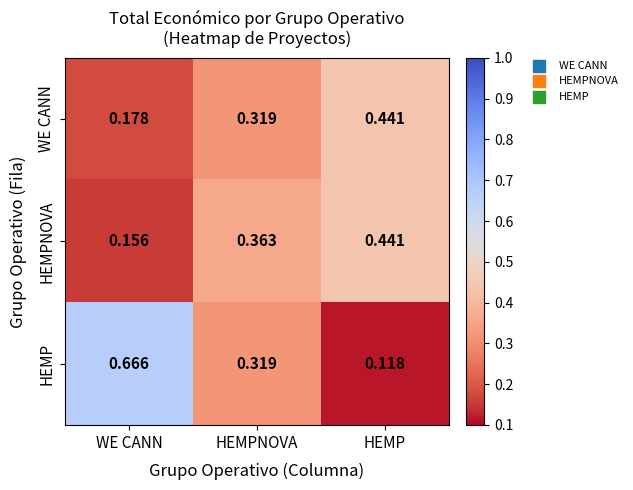

Where is WE CANN nearest to the value 0?

WE CANN